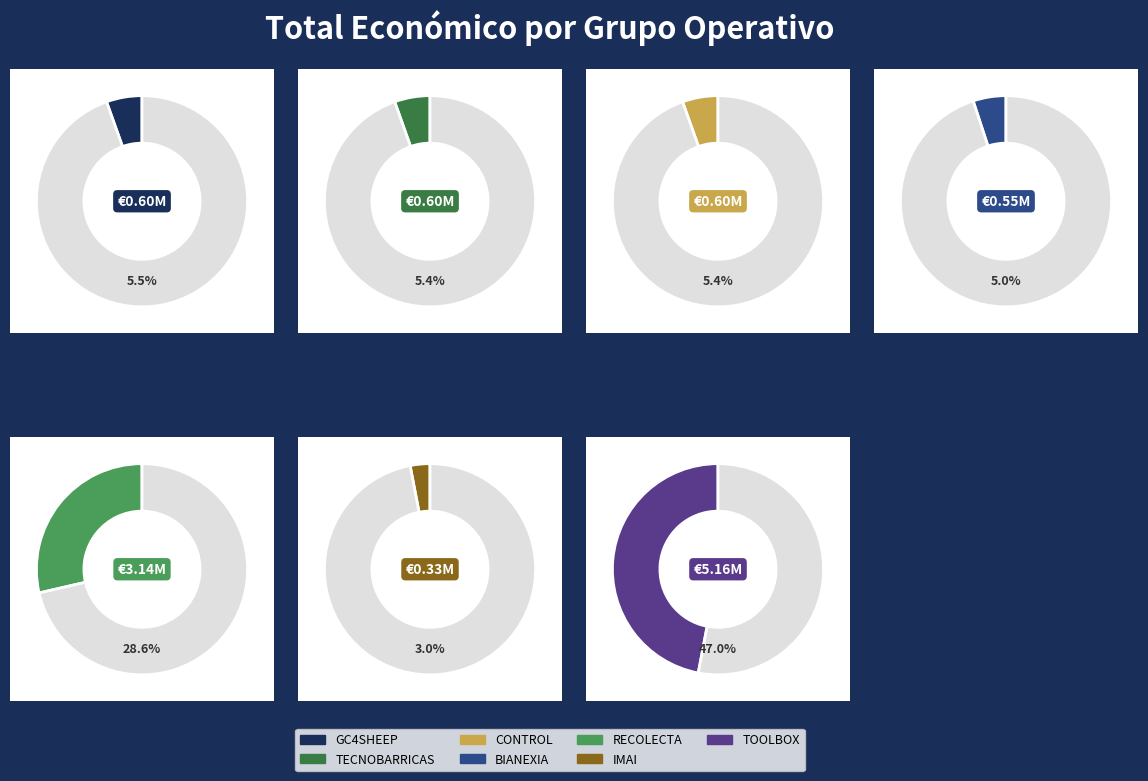

Which category has the biggest portion of the pie?

TOOLBOX